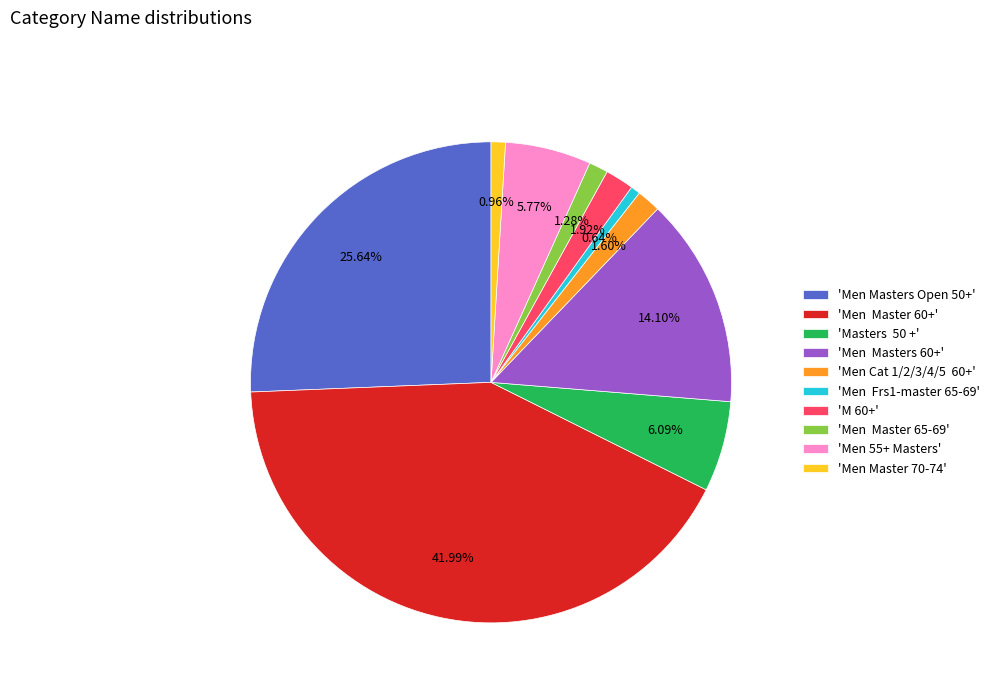

Does 'Men Cat 1/2/3/4/5 60+' represent more than half of the total?

No